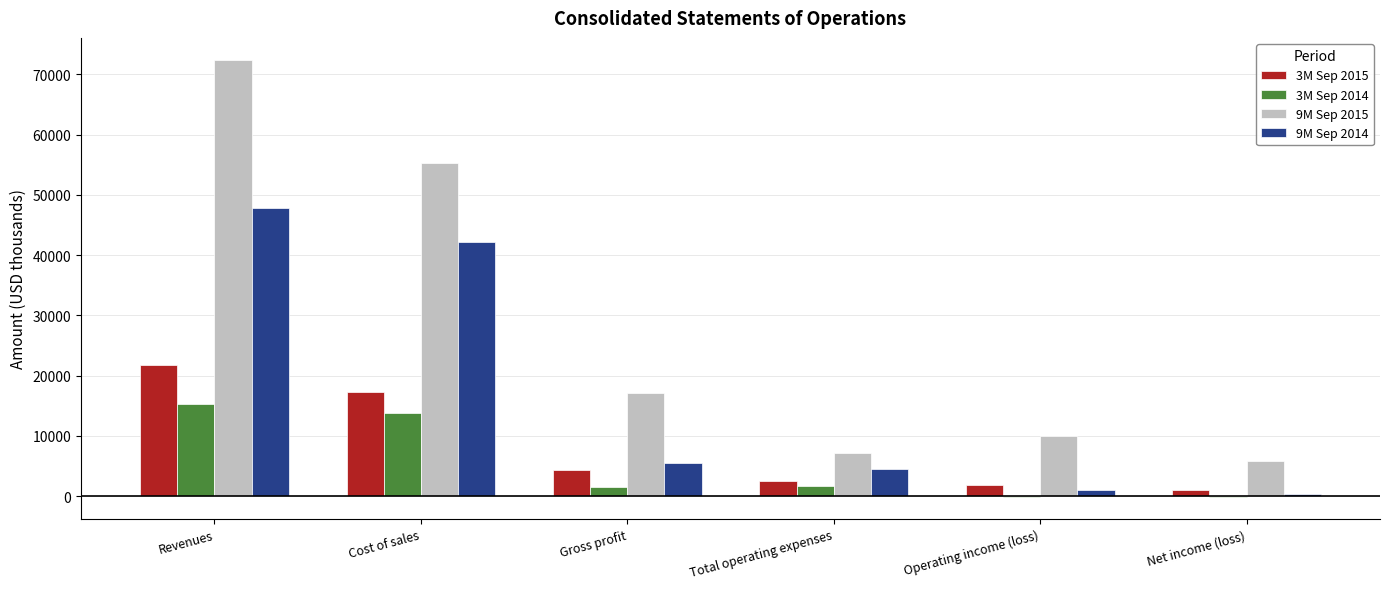

Count the number of data series in this chart.

4